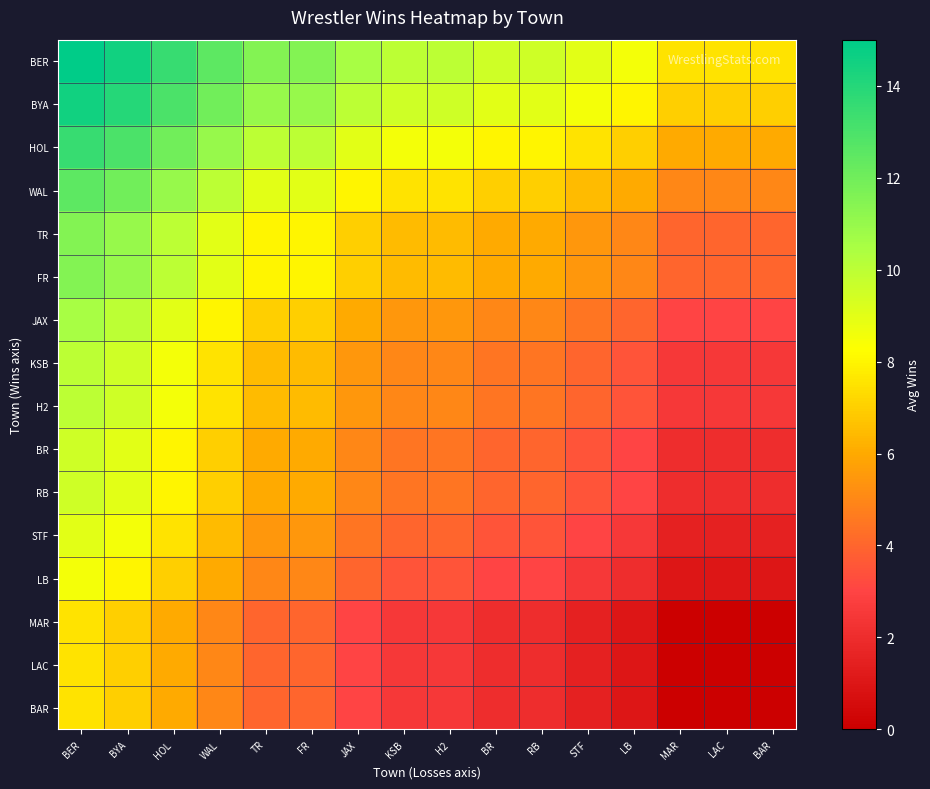

Which series has the largest range (max minus min)?

BER